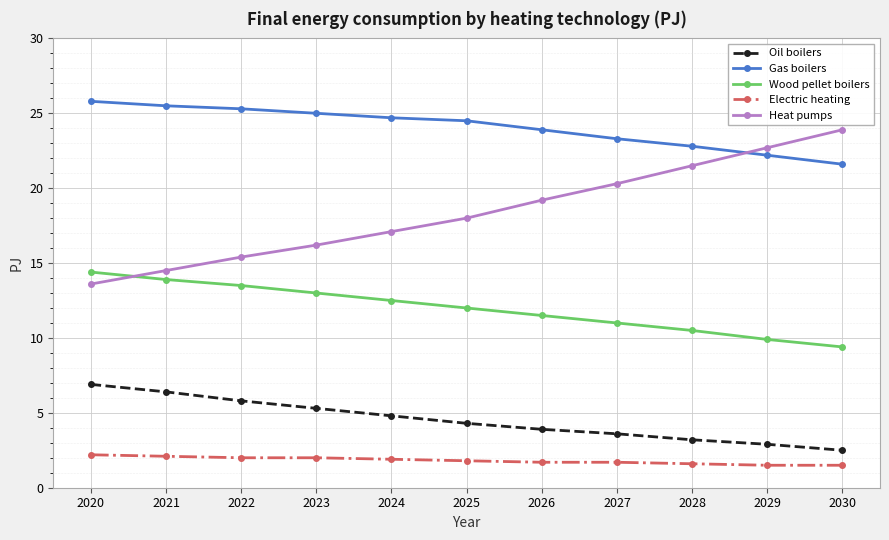

Which series changed the most between 2022 and 2027?

Heat pumps